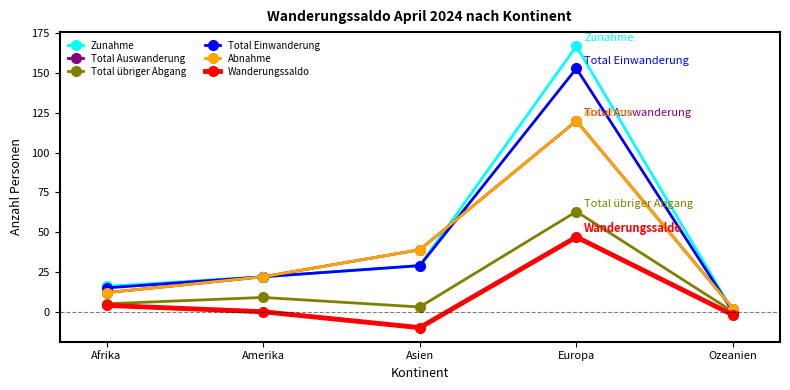

Does the chart have visible grid lines?

No